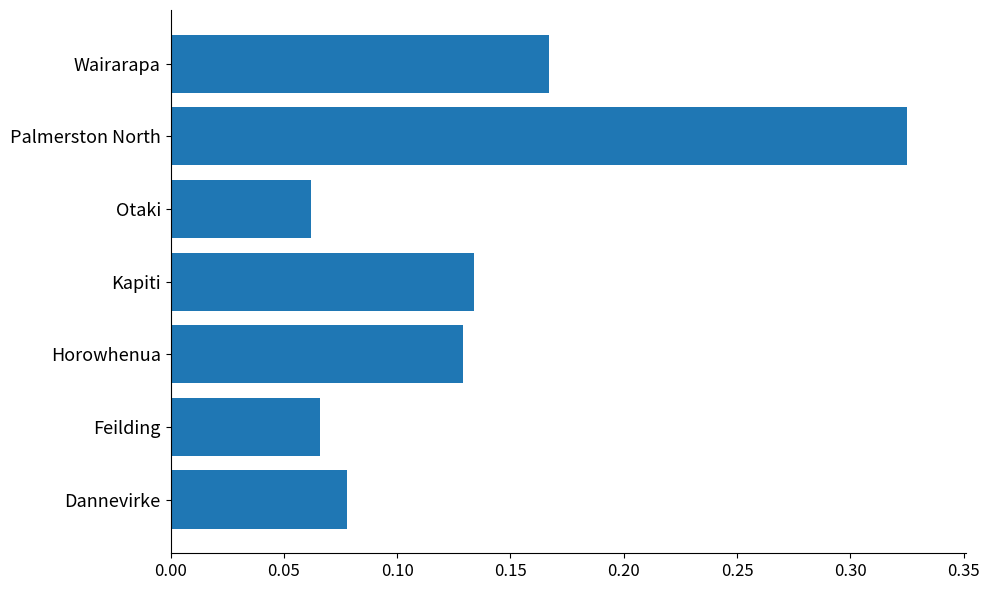

Are the bars horizontal?

Yes